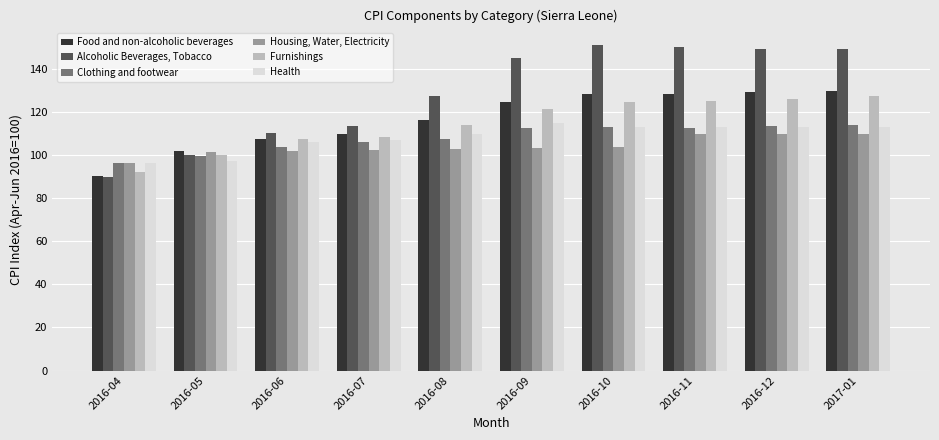

At which label is Food and non-alcoholic beverages closest to 110?

2016-07